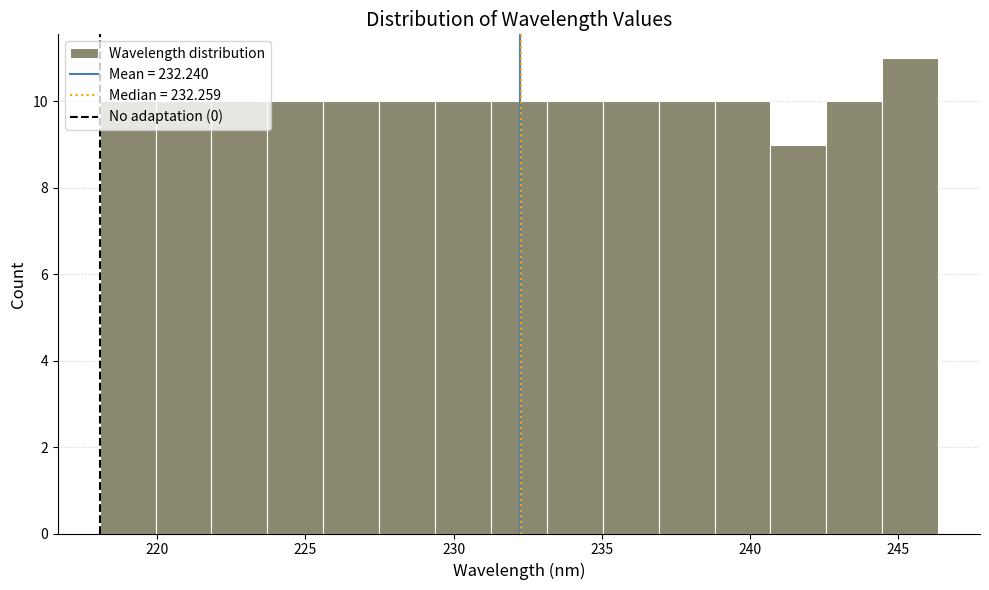

Around what value on the x-axis is the tallest bar? Give the approximate position of its centre, as read against the axis.

245.5